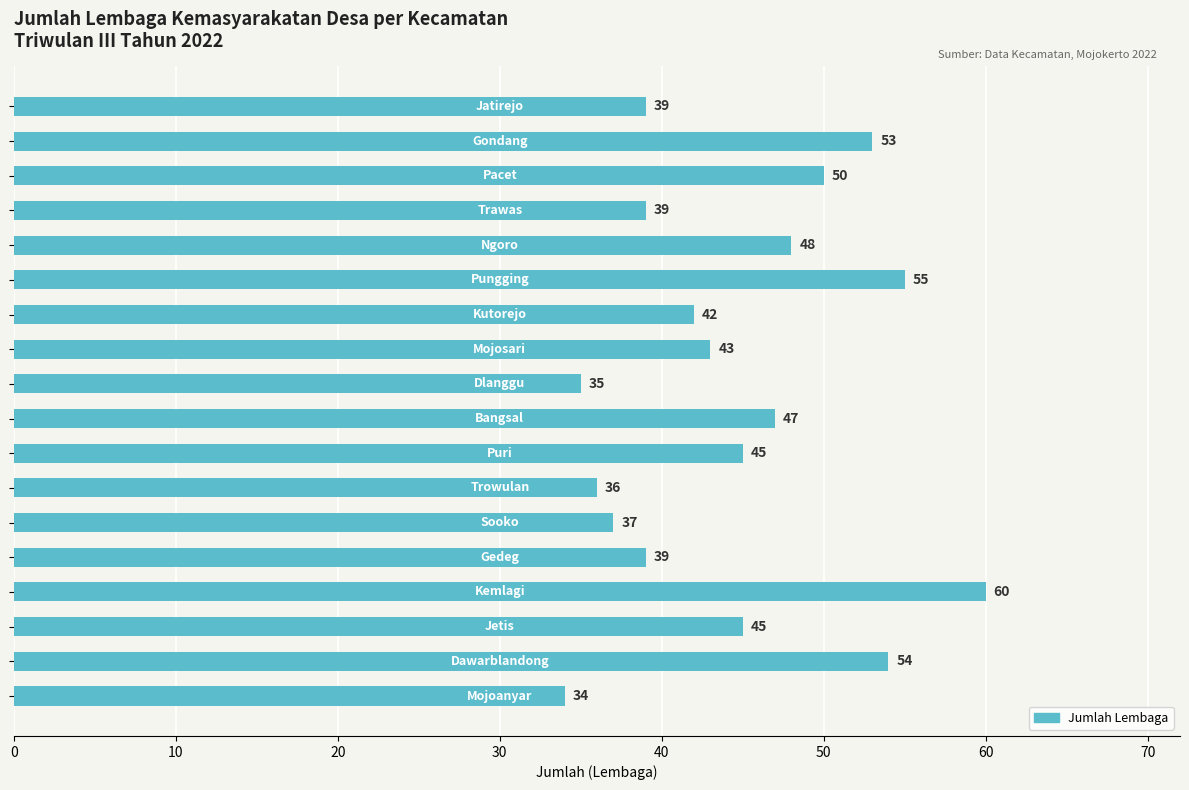

What is the value of the 12th bar from the top?

36